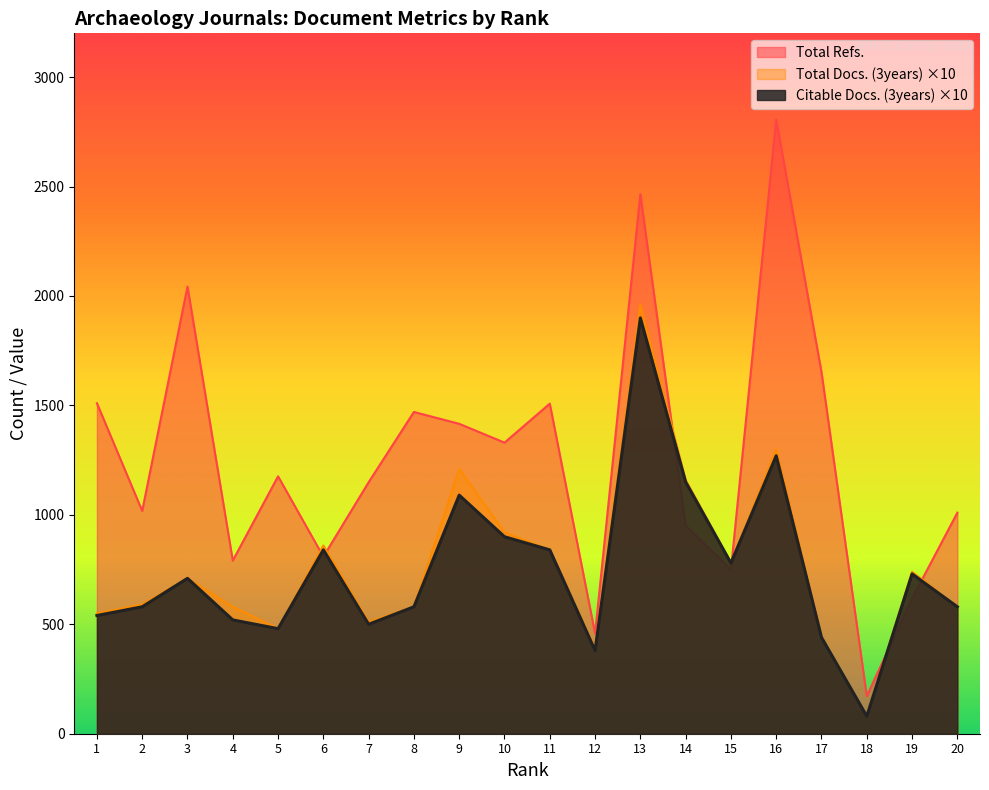

What is the lowest value of the Total Docs. (3years) series?

80